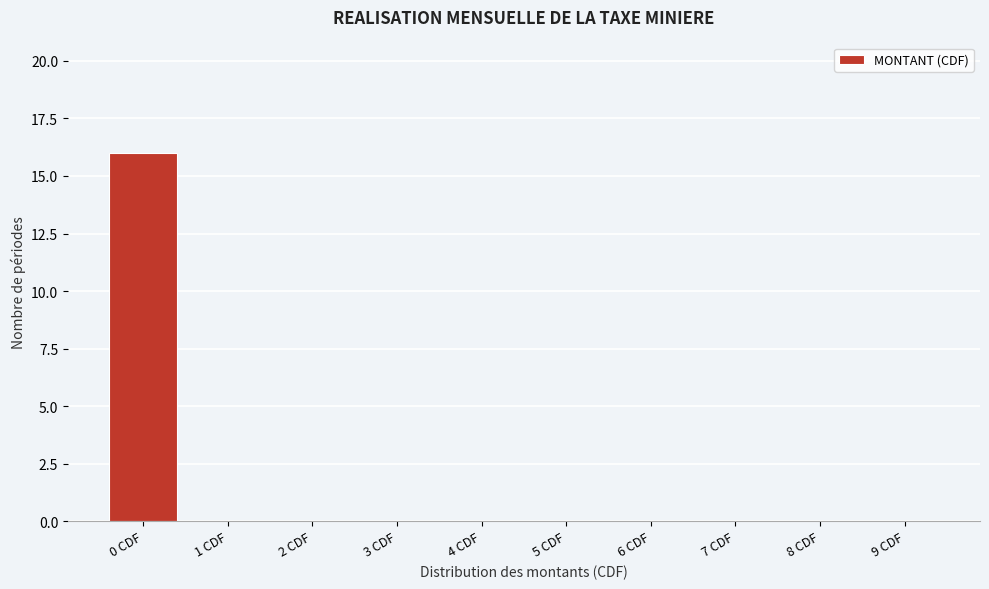

Reading left to right, list all the values displayed in this chart.

0 CDF=16	1 CDF=0	2 CDF=0	3 CDF=0	4 CDF=0	5 CDF=0	6 CDF=0	7 CDF=0	8 CDF=0	9 CDF=0